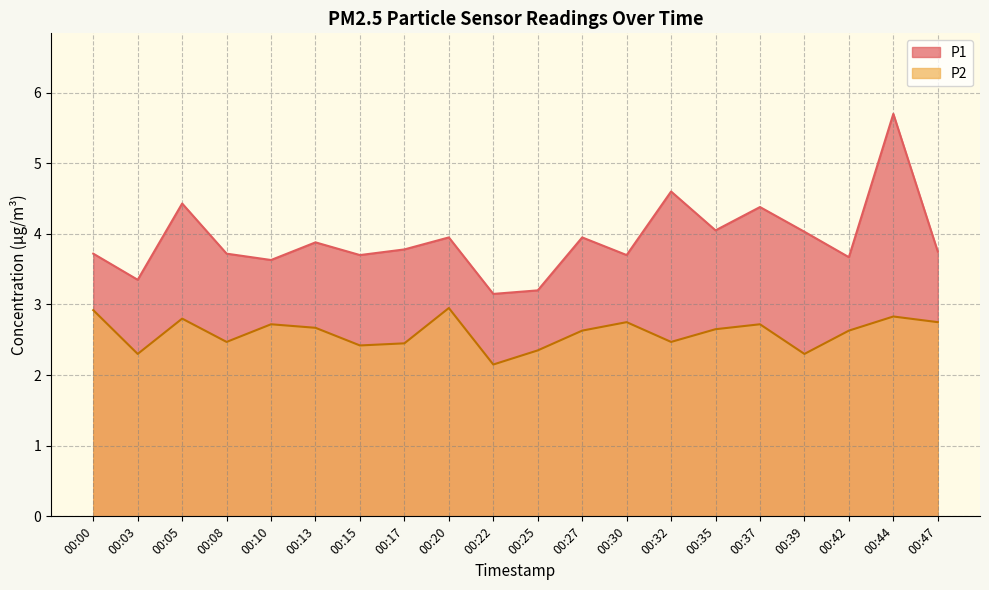

At how many categories does at least one series exceed 5?

1